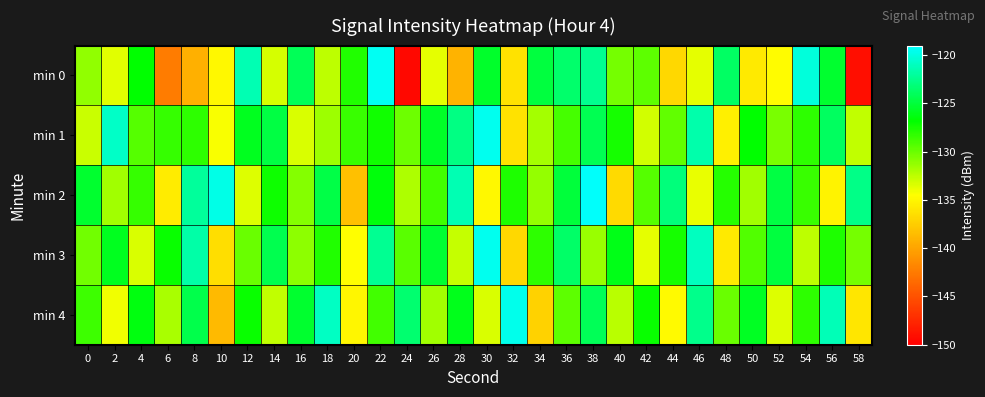

Which series changed the most between 2 and 38?

min 2